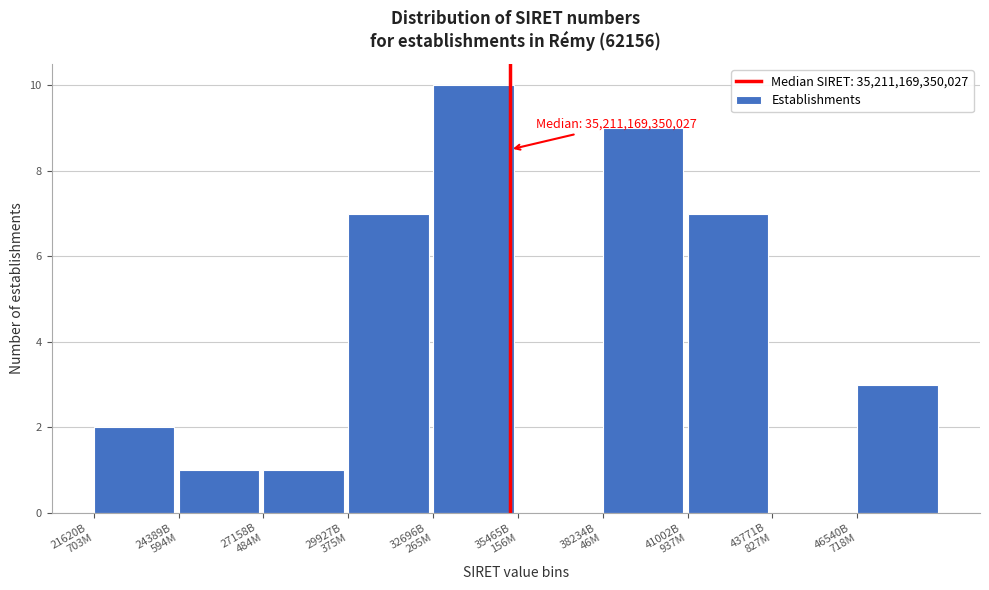

What is the greatest value displayed?

10